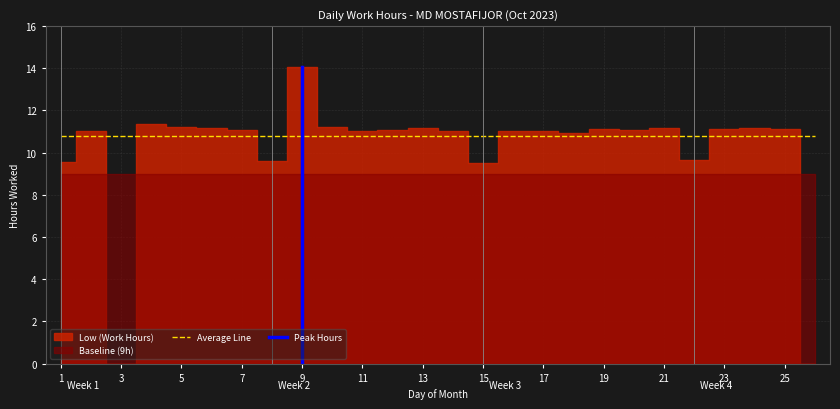

What is the sum of the Low (Work Hours) values at 12 and 3?

11.1